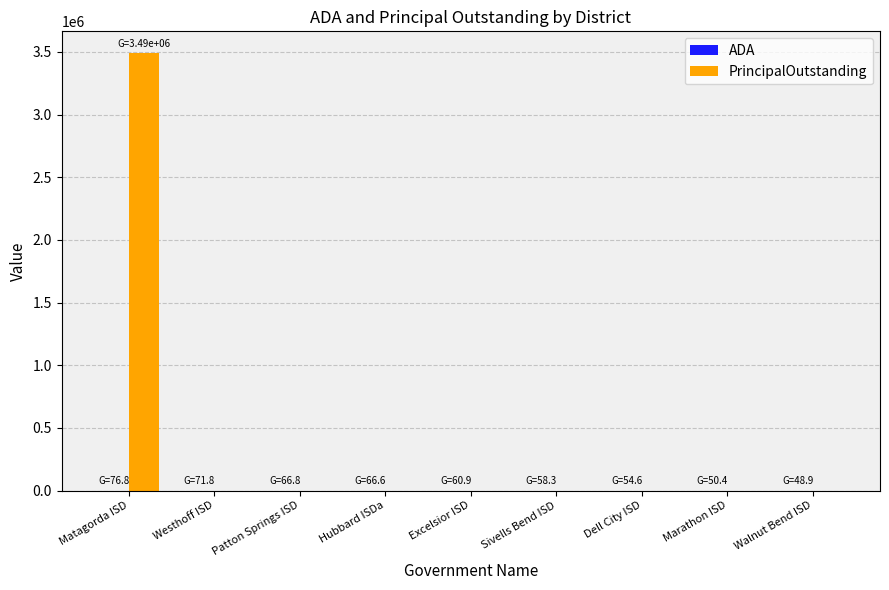

Which series has the largest total across all categories?

PrincipalOutstanding